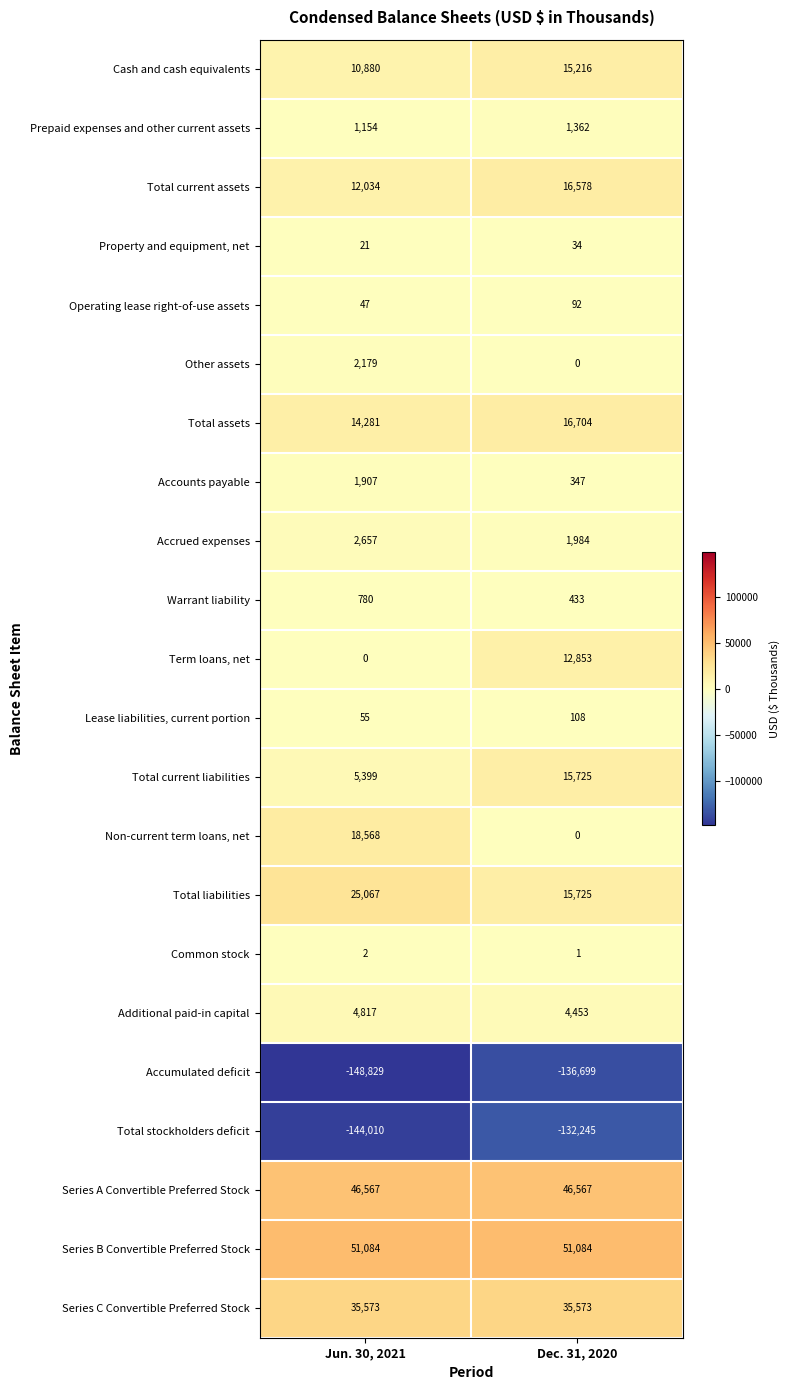

How many data points does each series have?

2